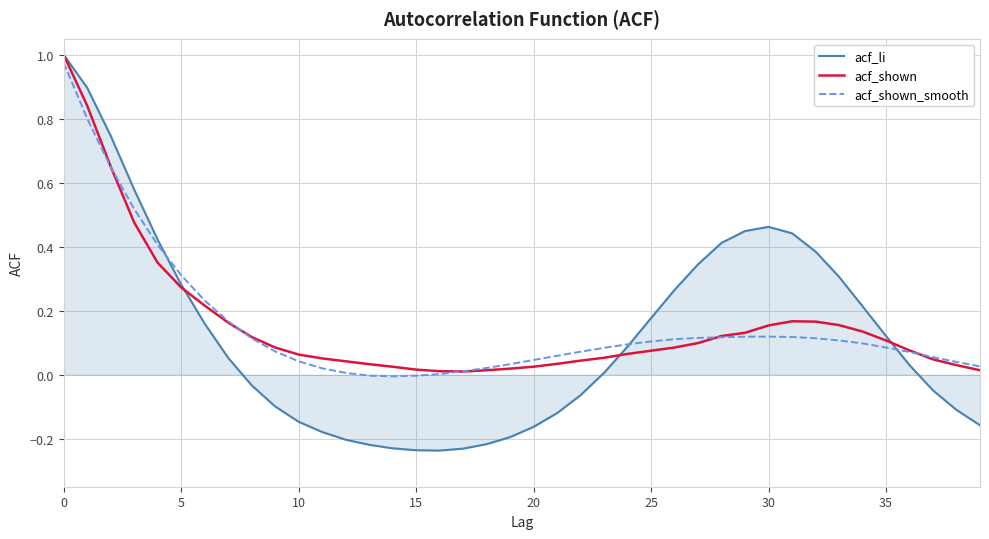

Which series has the widest spread of values?

acf_li